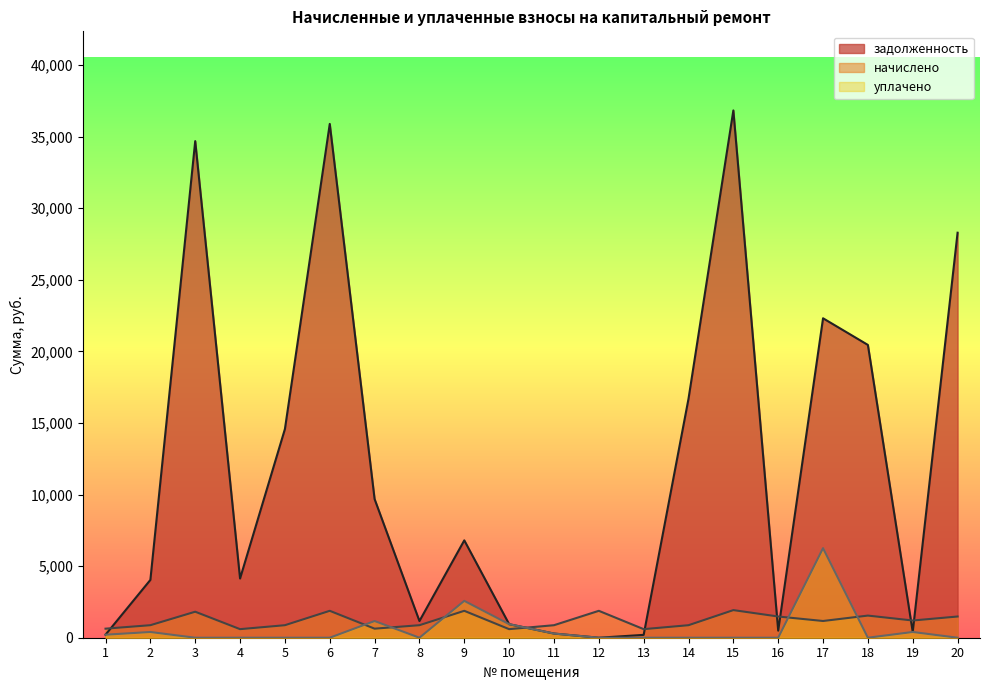

Does the chart have visible grid lines?

No